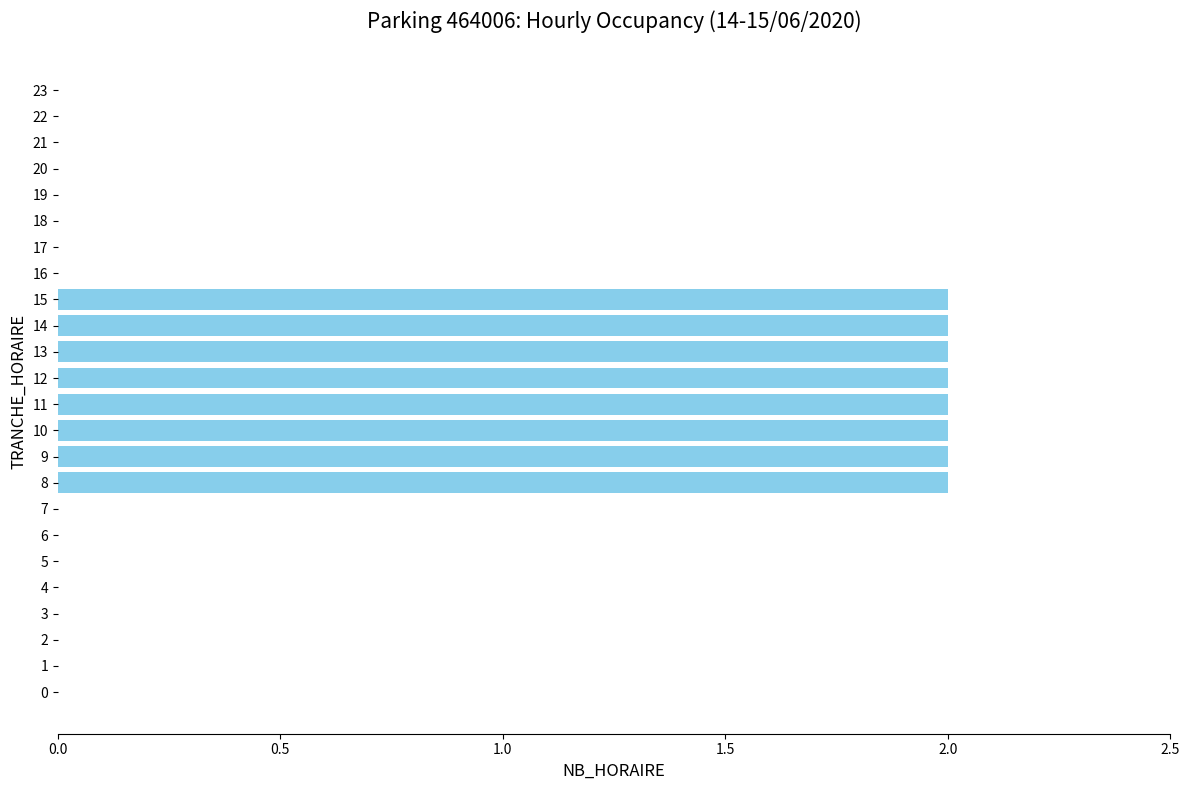

The value at 16 is -1. True or false?

False